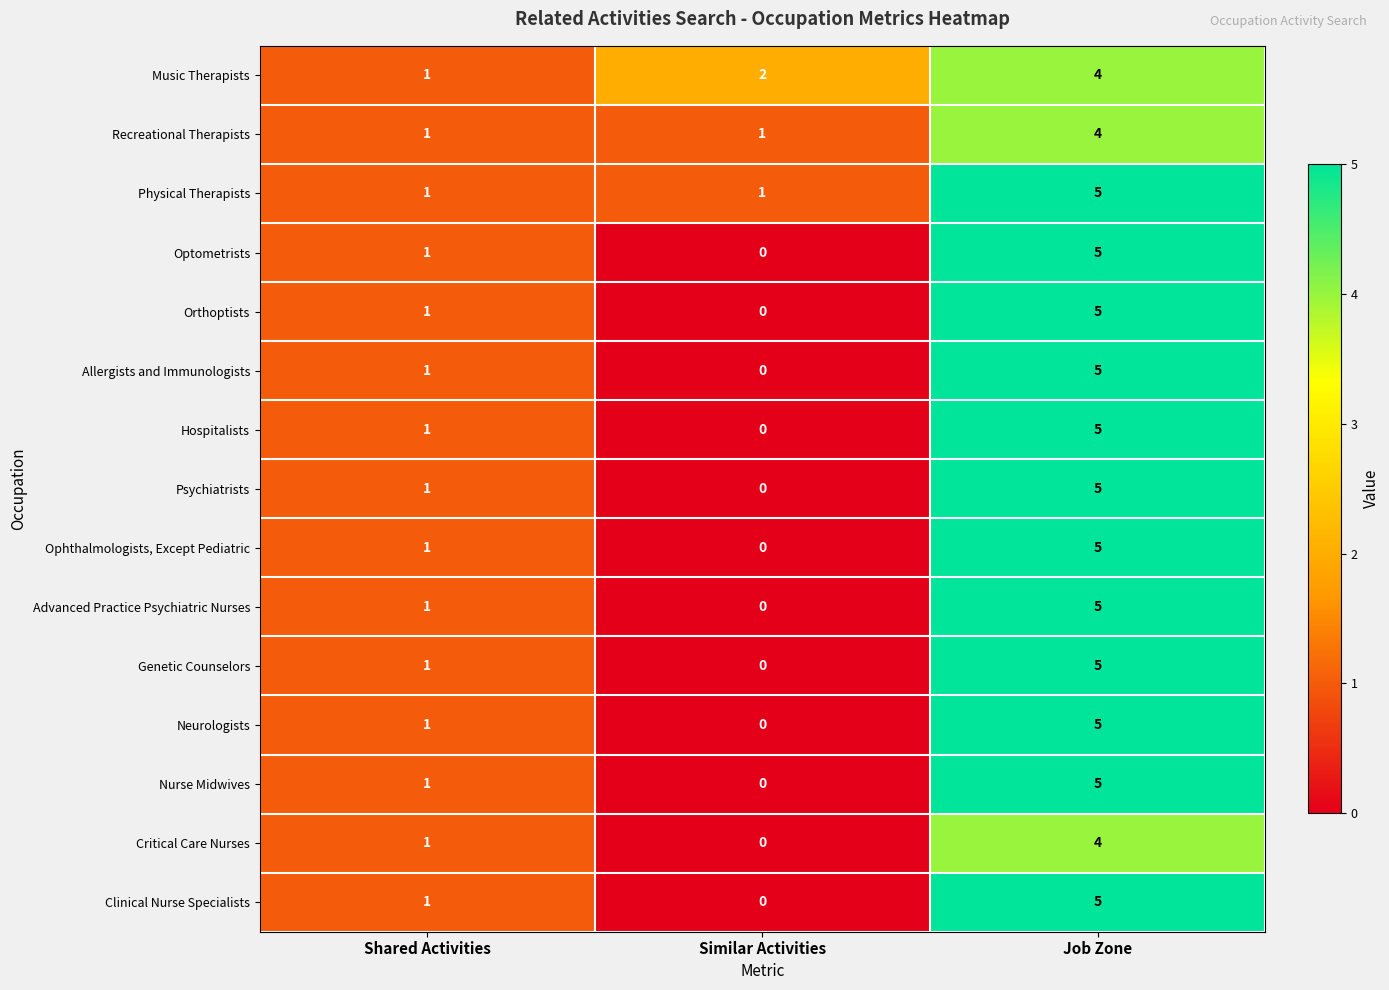

What is the sum of the Orthoptists values at Job Zone and Similar Activities?

5